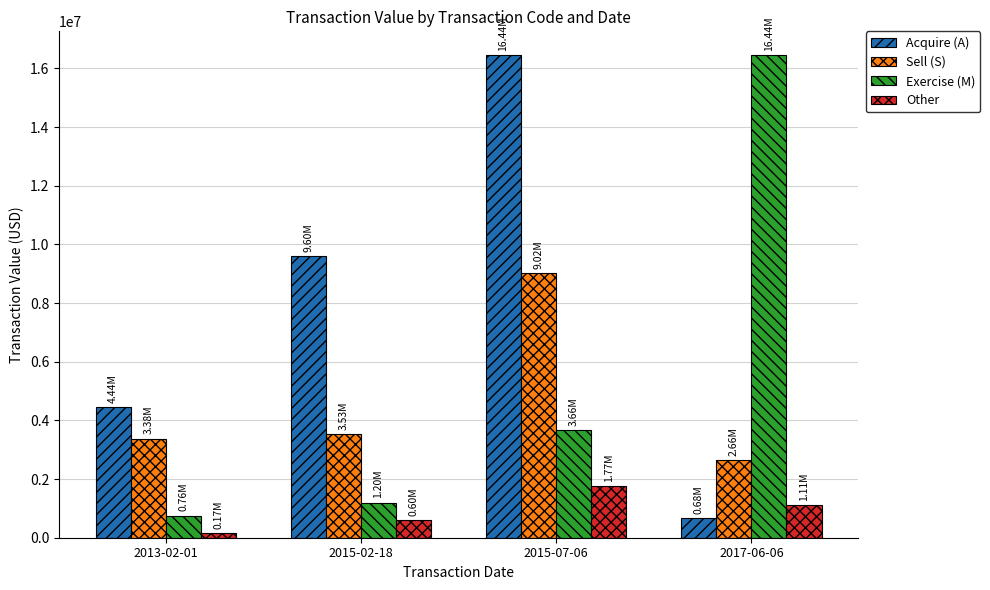

At which category is the sum across all series the highest?

2015-07-06